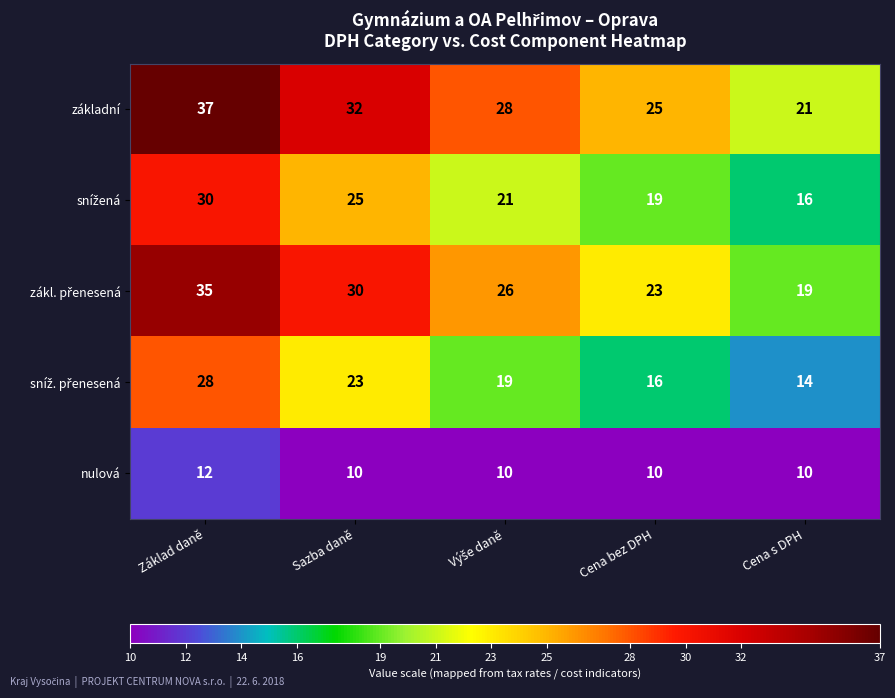

At which label does základní first exceed 28?

Základ daně